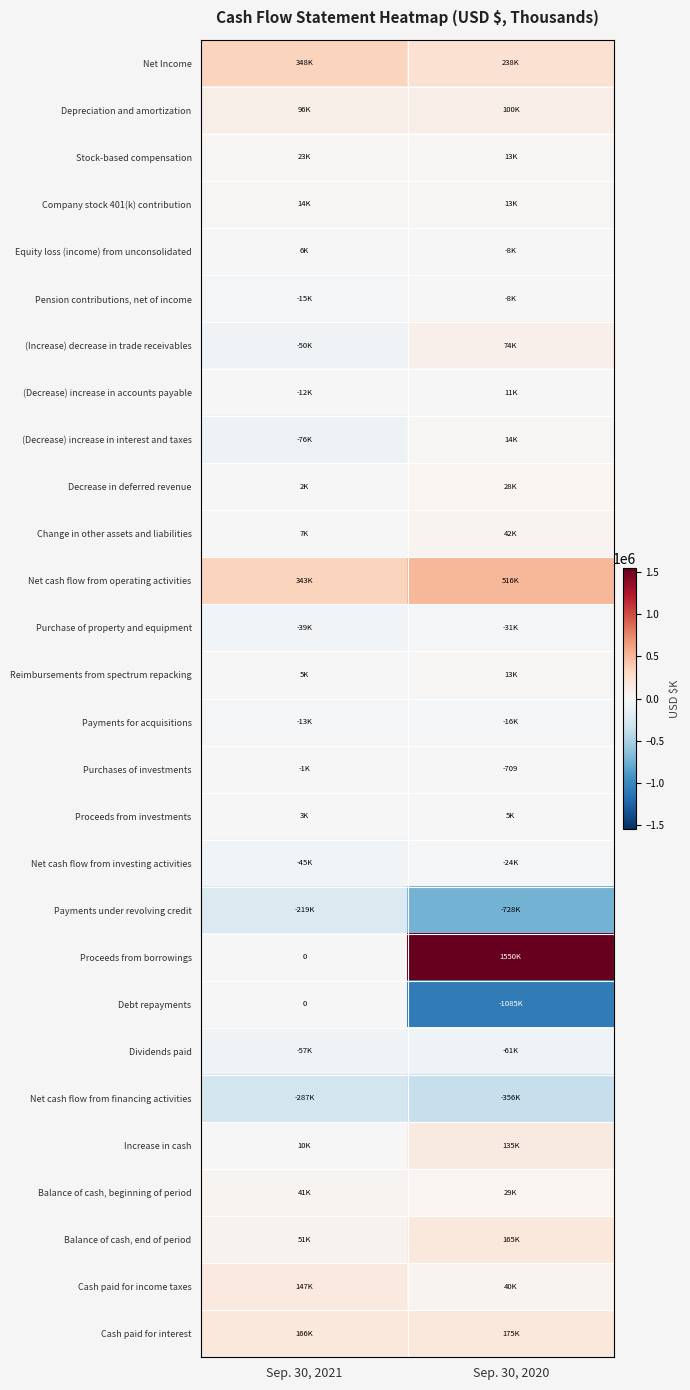

Is it true that Purchases of investments equals -311 at Sep. 30, 2020?

False